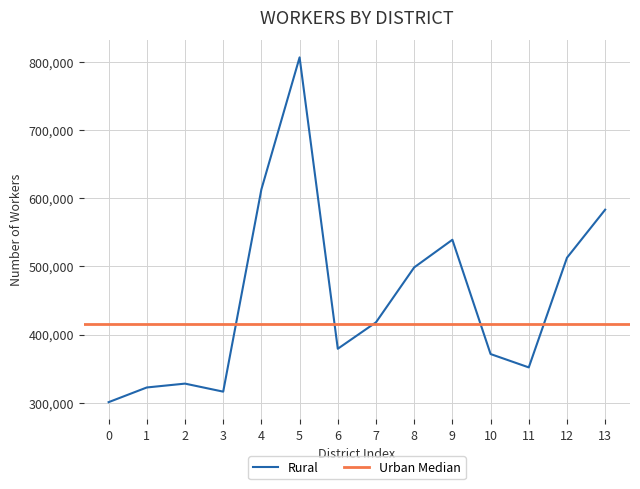

The value of Rural at 10 is 120134. True or false?

False